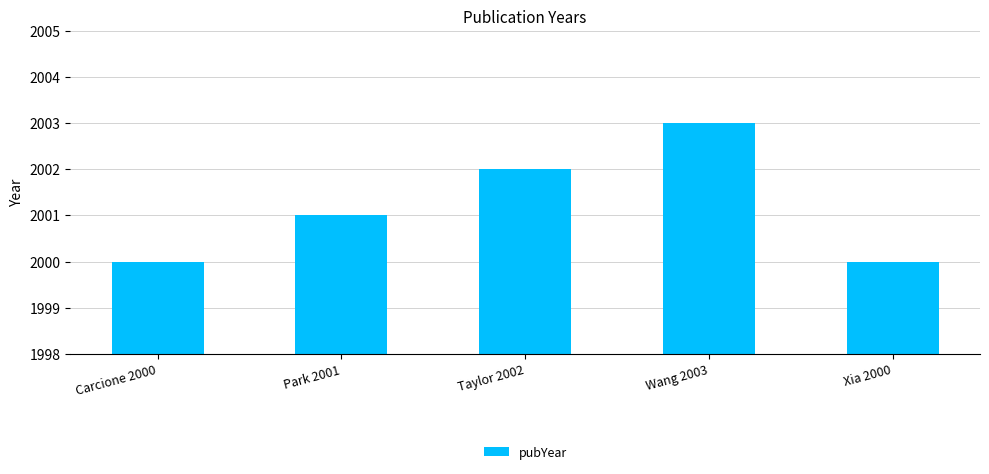

What is the change in value from Carcione 2000 to Taylor 2002?

+2